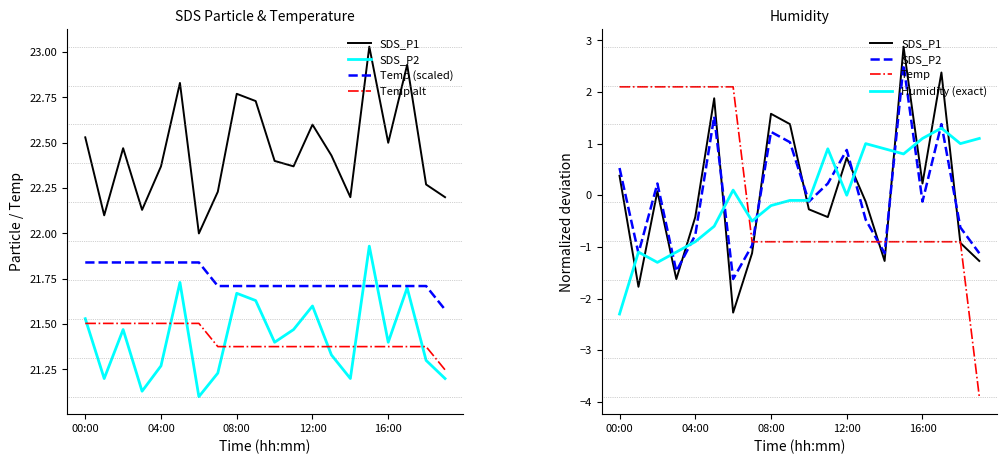

How many data points in Humidity (exact) are above 0?

10